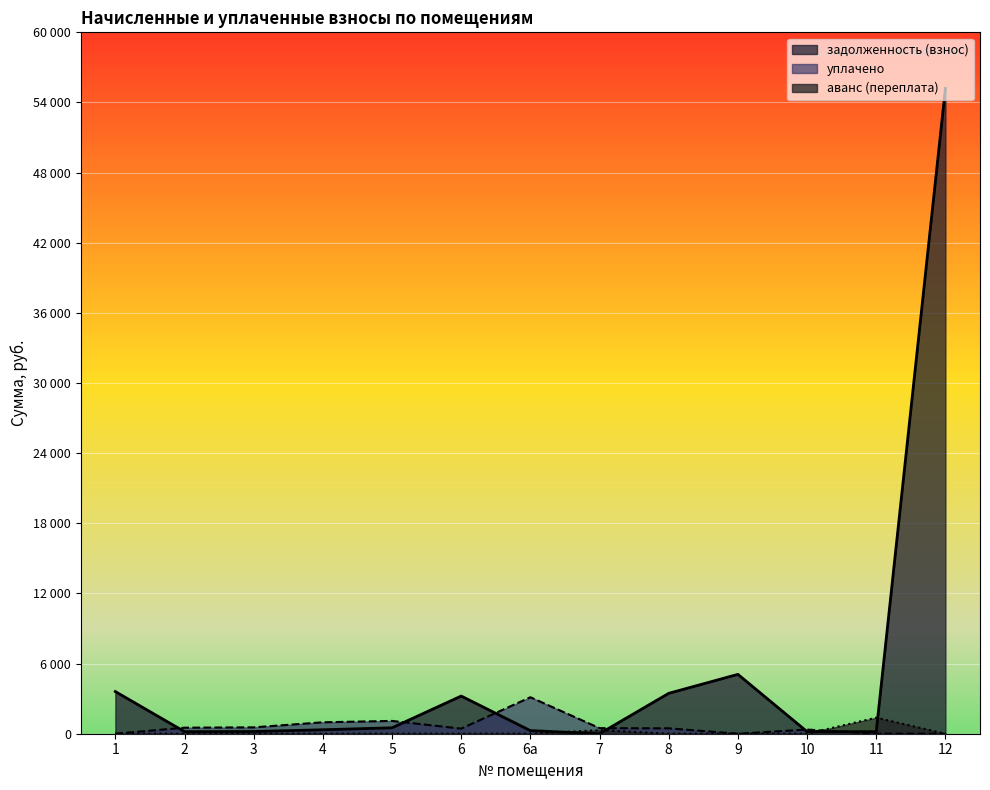

How many data points in задолженность (взнос) are less than 339?

6